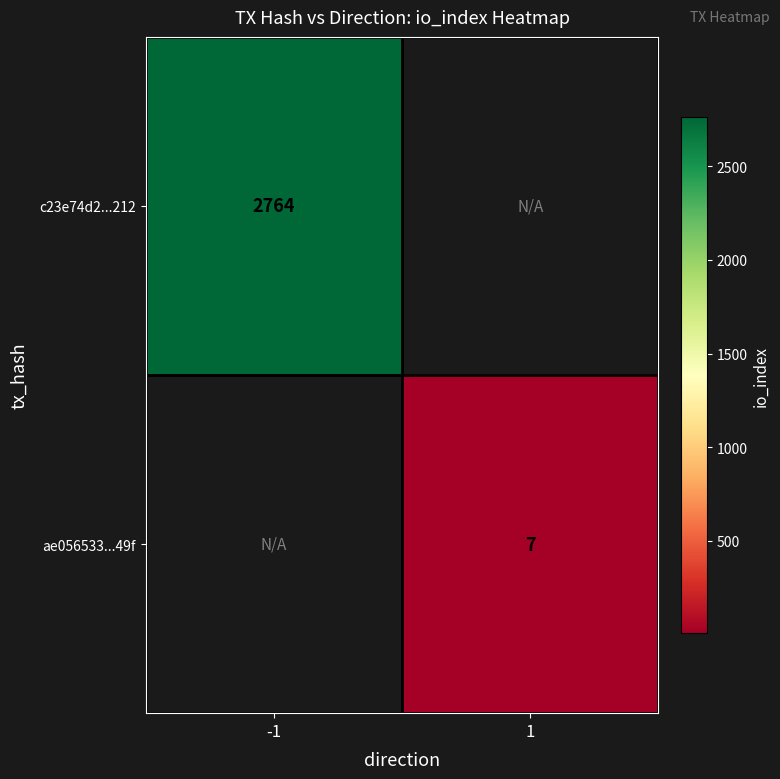

True or false: c23e74d2...212 has a value of 1612 at -1.

False